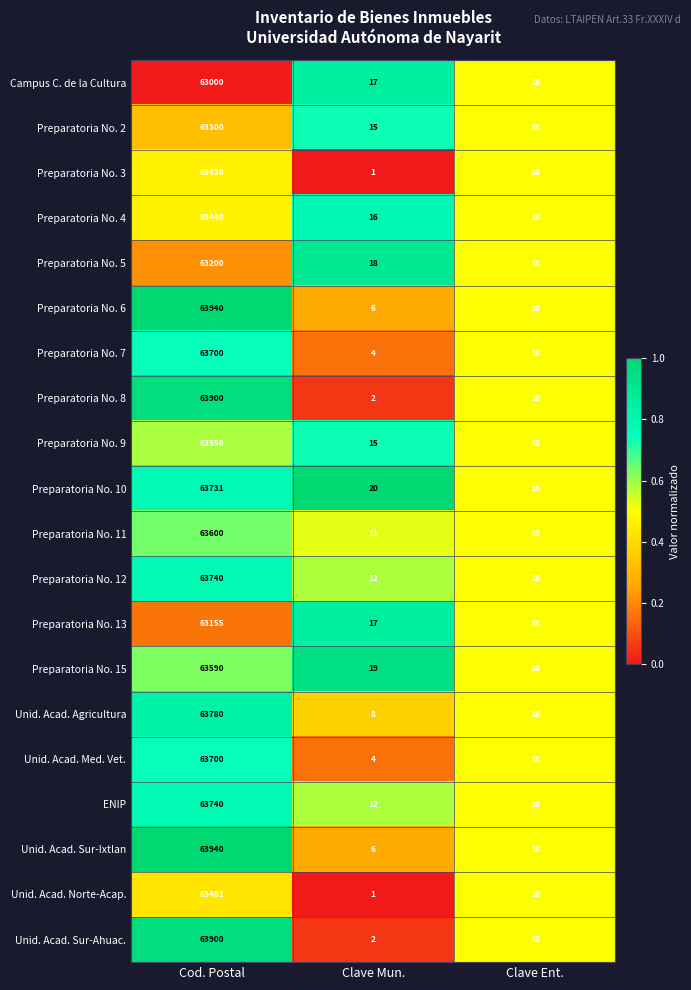

What is the total value across all series at Clave Mun.?

206